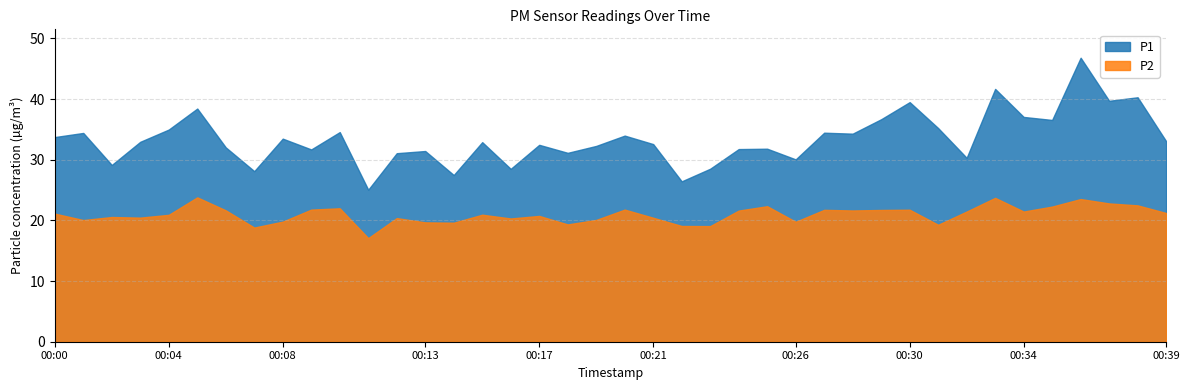

Reading left to right, transcribe all the data shown in this chart.

P1: 33.7	34.4	29.1	33.0	35.0	38.4	32.0	28.1	33.5	31.7	34.6	25.1	31.1	31.4	27.5	32.9	28.5	32.5	31.1	32.3	34.0	32.6	26.4	28.5	31.8	31.8	30.1	34.5	34.3	36.7	39.5	35.2	30.3	41.7	37.1	36.6	46.8	39.7	40.3	33.1
P2: 21.1	20.1	20.6	20.5	20.9	23.8	21.7	18.8	19.8	21.8	22.0	17.1	20.4	19.7	19.6	20.9	20.3	20.7	19.3	20.1	21.8	20.4	19.1	19.1	21.6	22.3	19.8	21.7	21.6	21.7	21.8	19.3	21.5	23.7	21.5	22.3	23.5	22.8	22.5	21.2